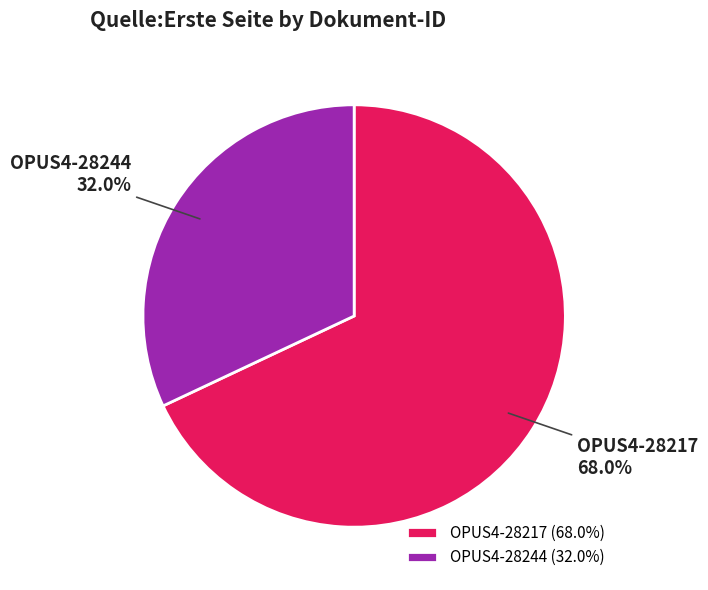

To the nearest percent, what portion does OPUS4-28244 represent?

32%